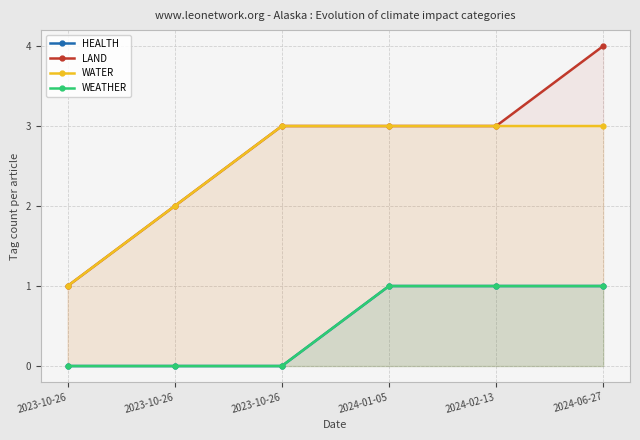

Reading left to right, transcribe all the data shown in this chart.

HEALTH: 0	0	0	1	1	1
LAND: 1	2	3	3	3	4
WATER: 1	2	3	3	3	3
WEATHER: 0	0	0	1	1	1